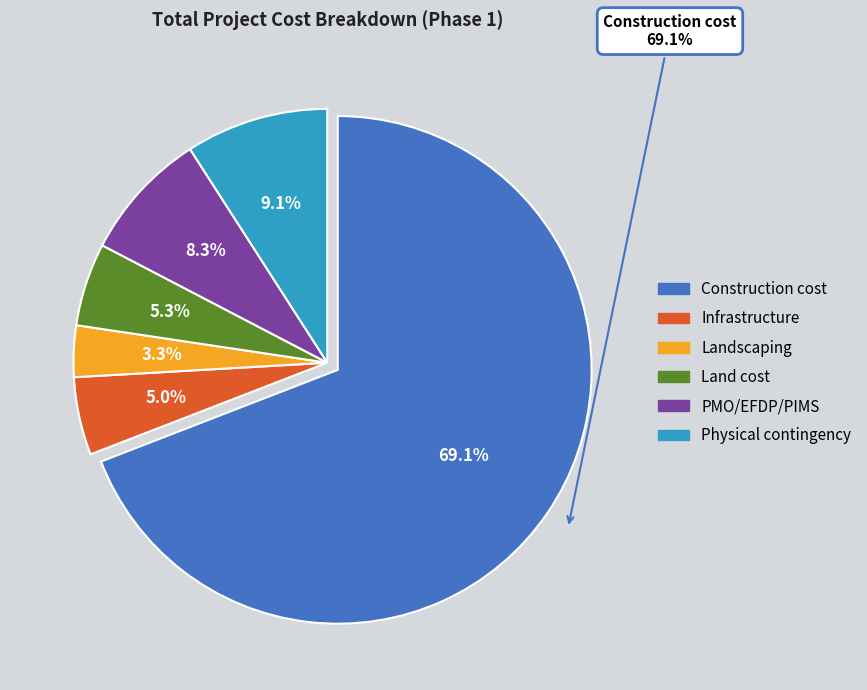

What is the smallest slice in the pie chart?

3.  Landscaping